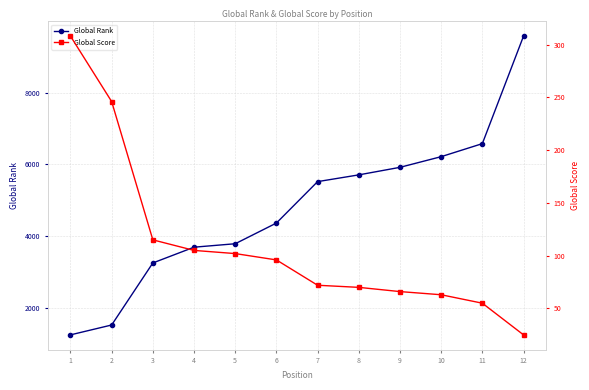

What is the maximum value shown in the chart?

9575